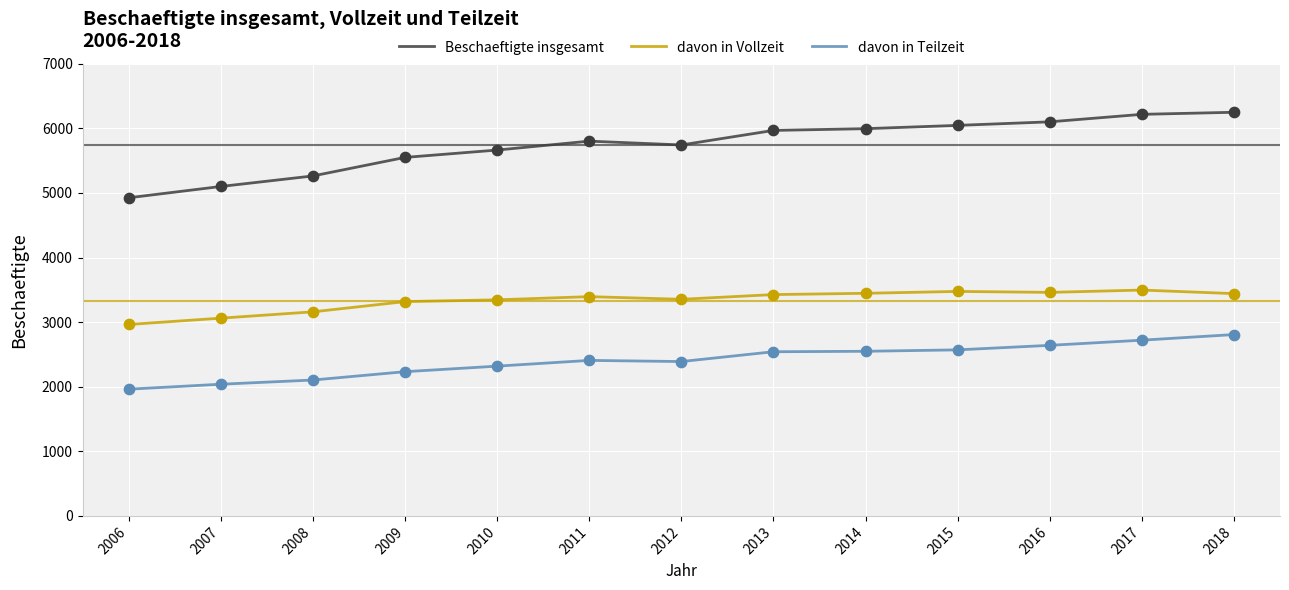

Between 2009 and 2017, which series saw the biggest shift?

Beschaeftigte insgesamt